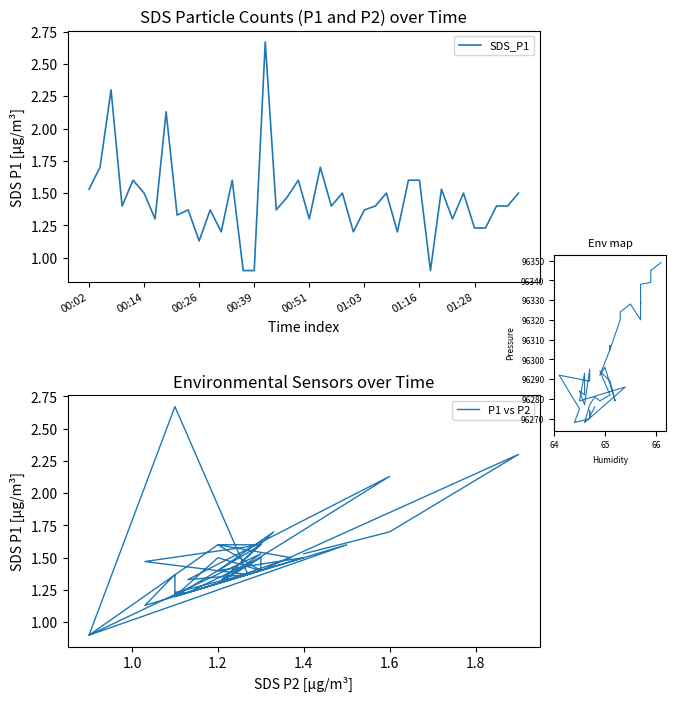

At which label does SDS_P1 first exceed 1?

00:02